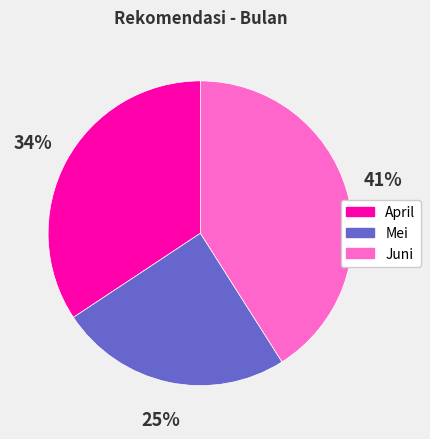

To the nearest percent, what is the combined percentage of Juni and April?

75%